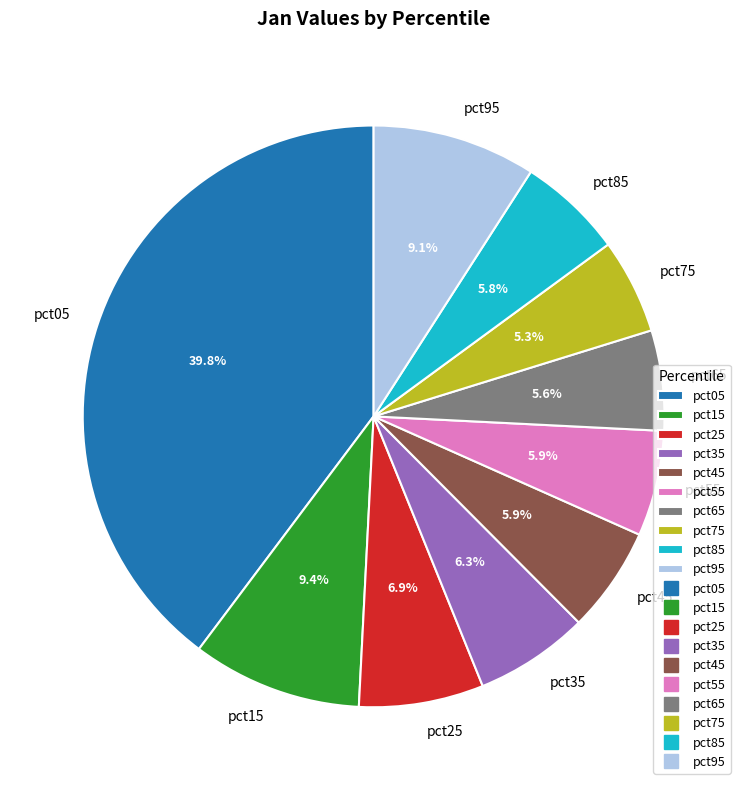

What percentage is the pct65 slice, to the nearest percent?

6%